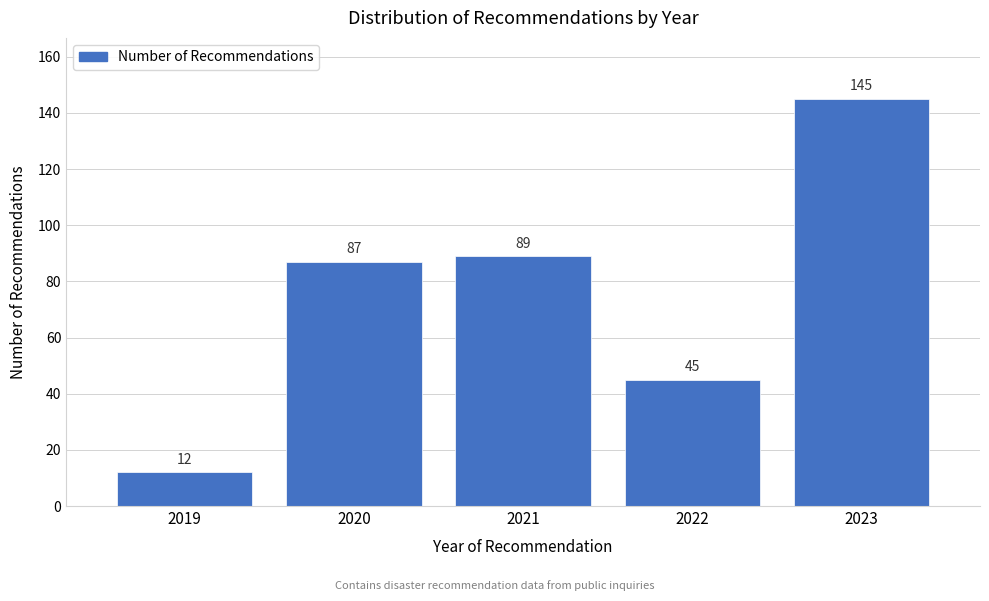

Reading left to right, transcribe all the data shown in this chart.

2019=12	2020=87	2021=89	2022=45	2023=145